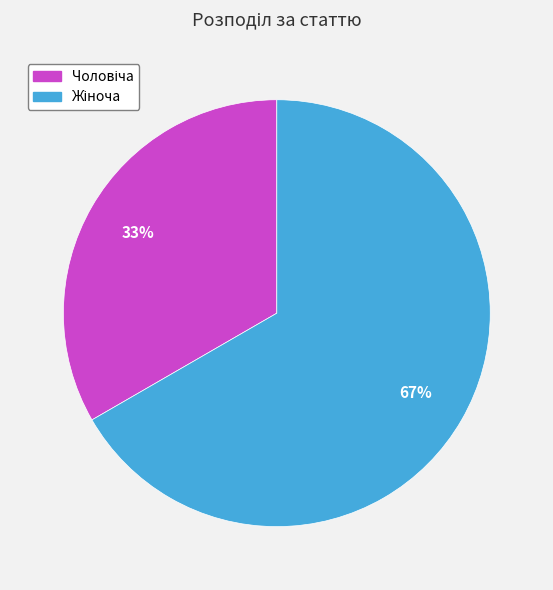

Is there any slice that represents more than half of the pie?

Yes